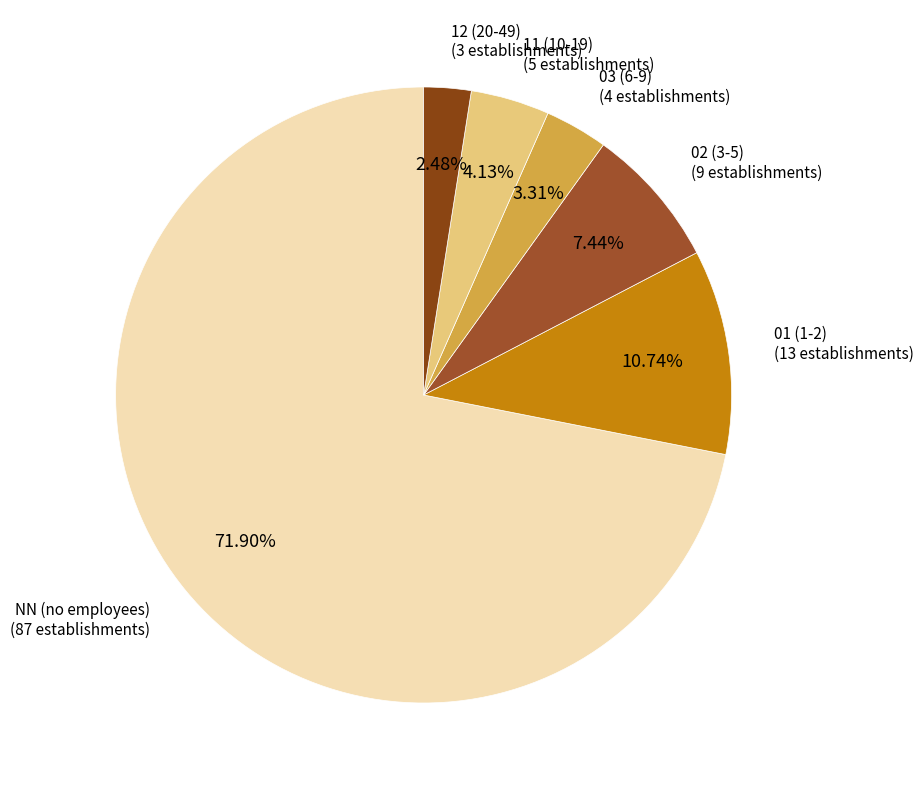

What percentage is NOT represented by 01?

89.3%